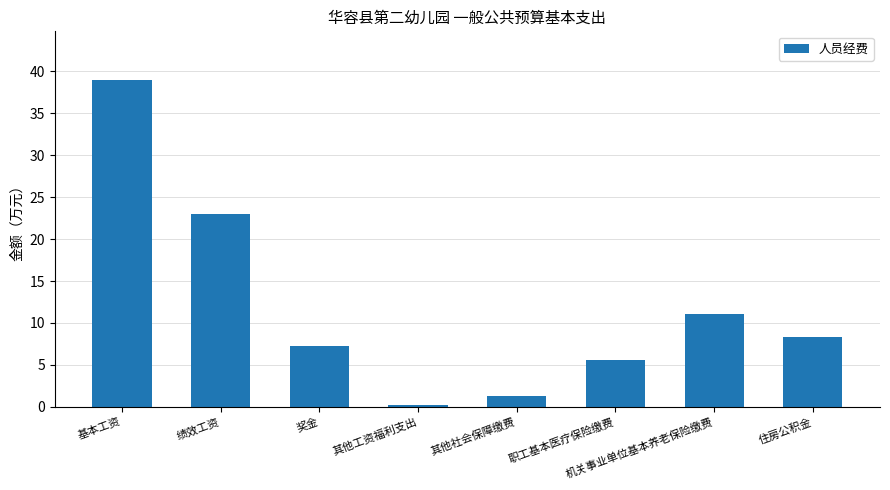

At which label is the value closest to 19?

绩效工资